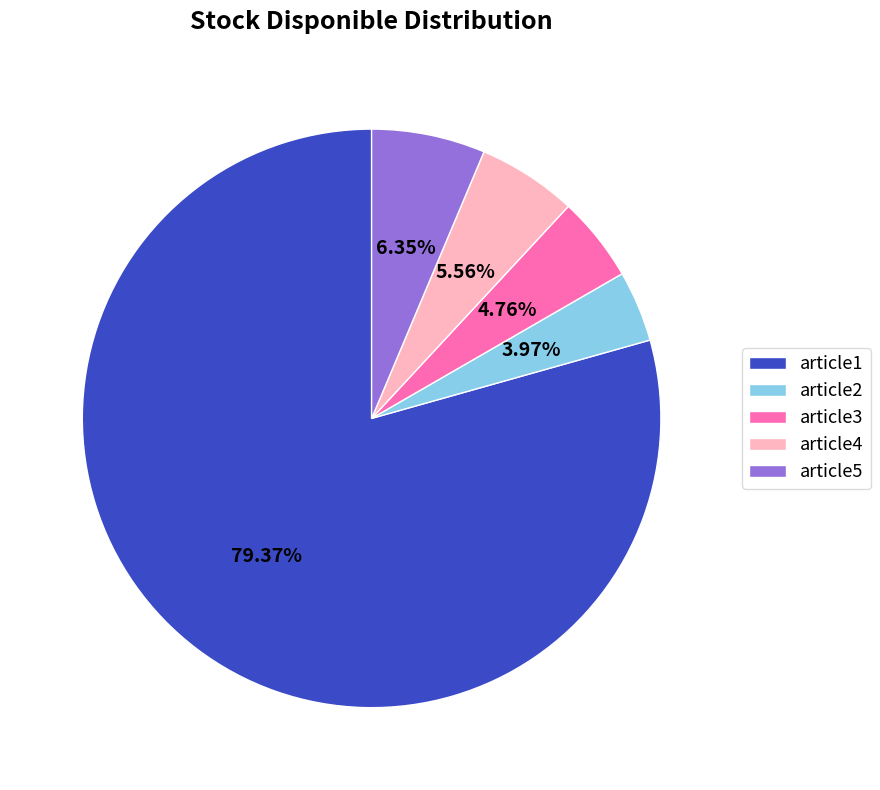

Which category accounts for the majority?

article1